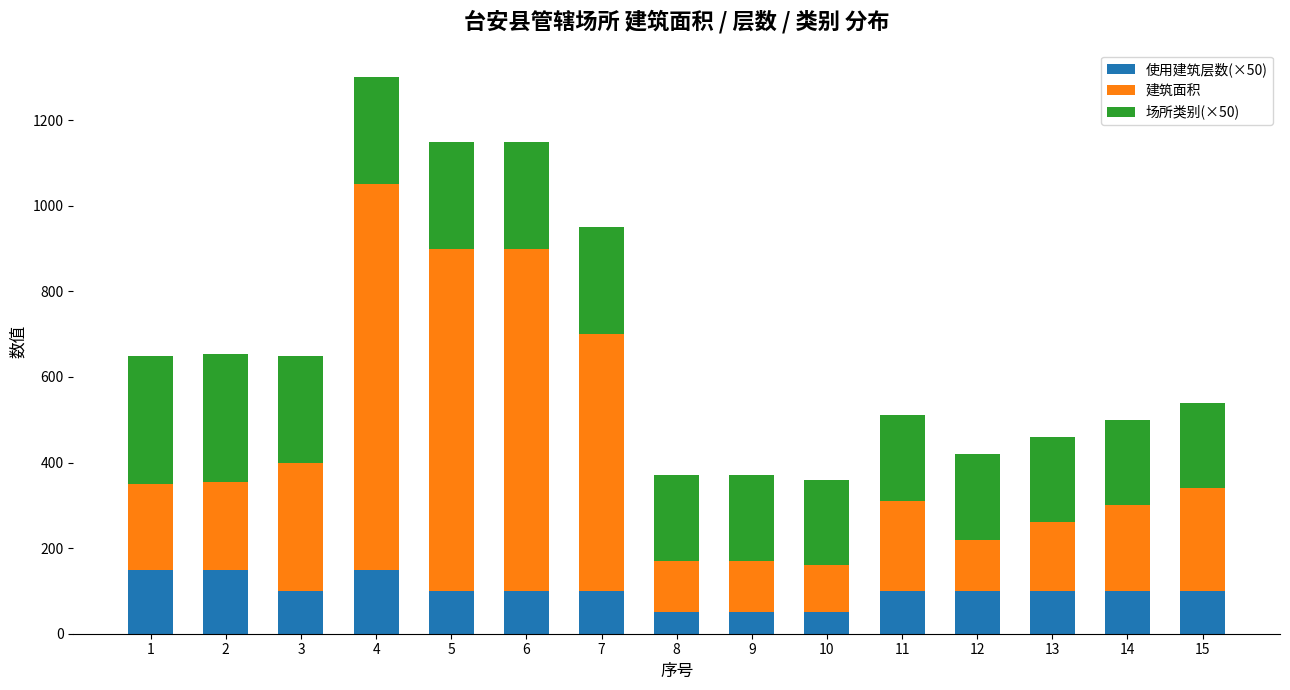

The value of 使用建筑层数(×50) at 8 is 50. True or false?

True